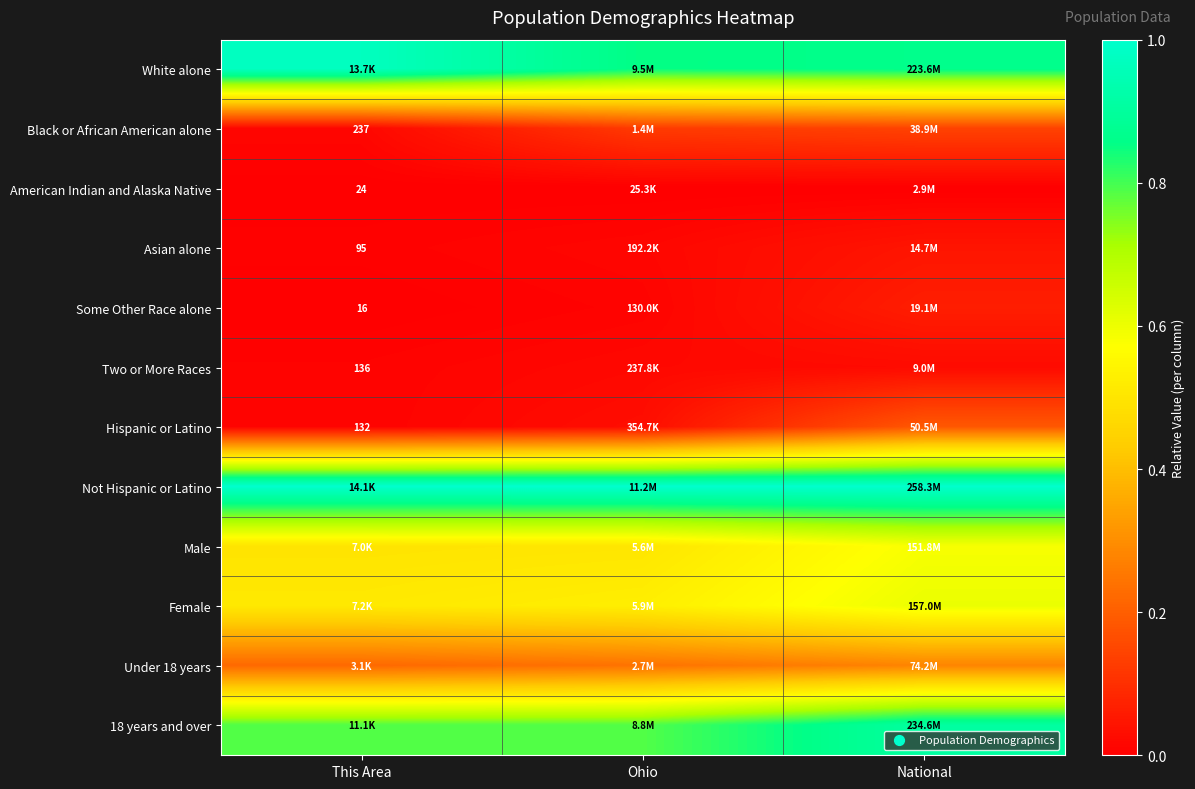

At how many categories does at least one series exceed 0?

3